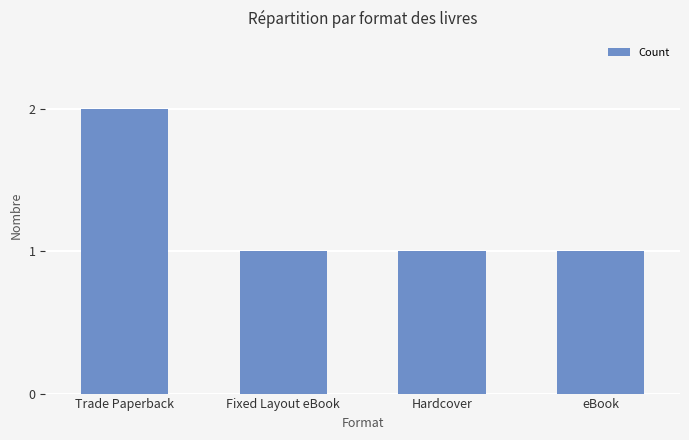

What position from the right is Trade Paperback?

4